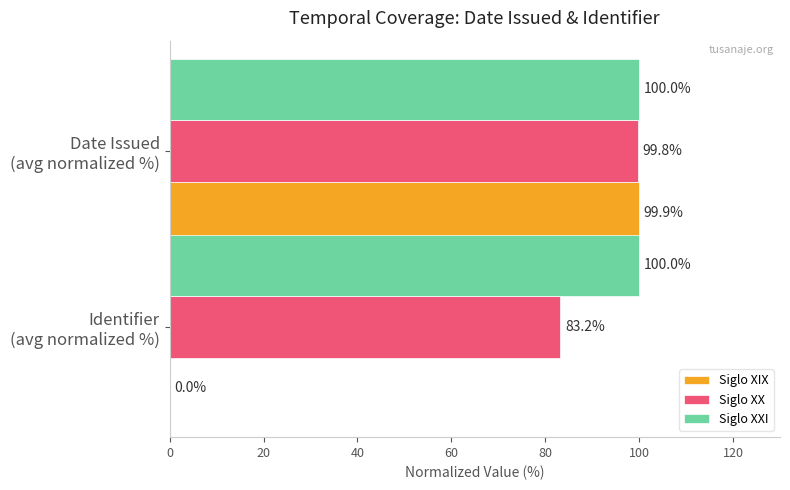

What is the maximum value shown in the chart?

100.0